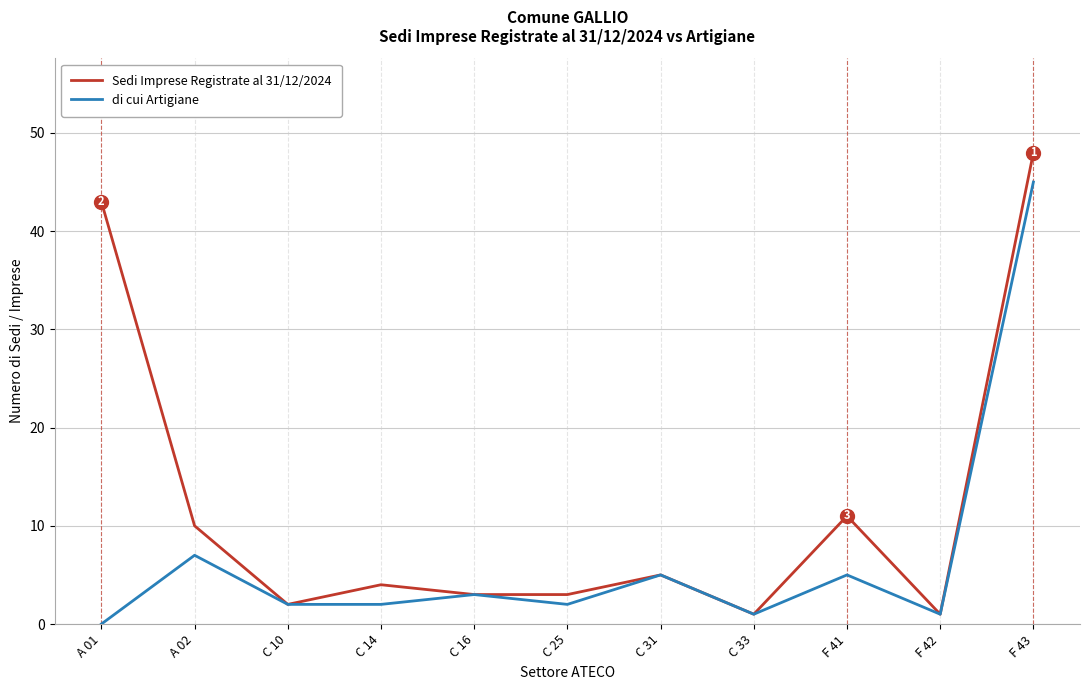

Where is di cui Artigiane nearest to the value 22?

A 02